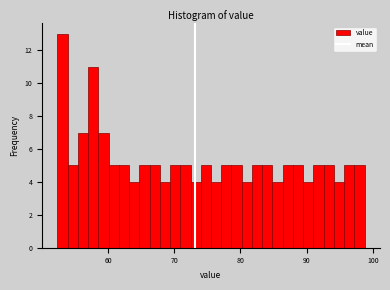

Around what value on the x-axis is the tallest bar? Give the approximate position of its centre, as read against the axis.

53